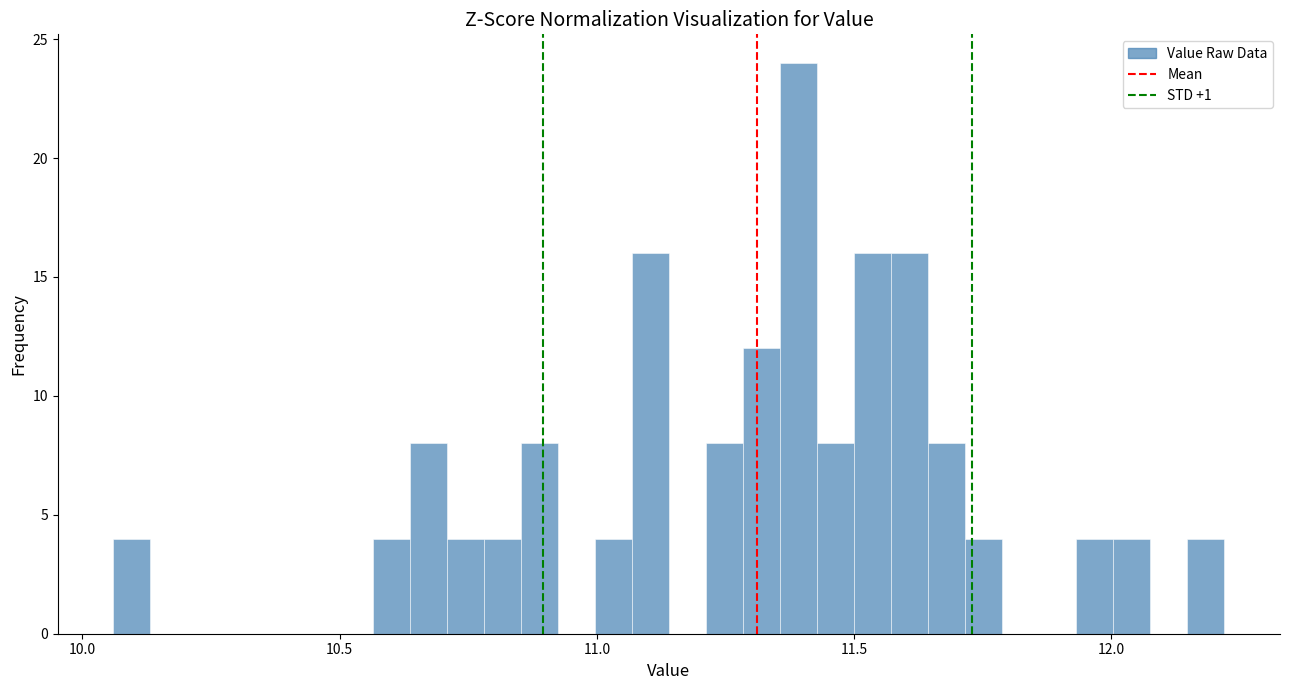

Read against the x-axis, roughly where is the centre of the tallest bar?

11.40